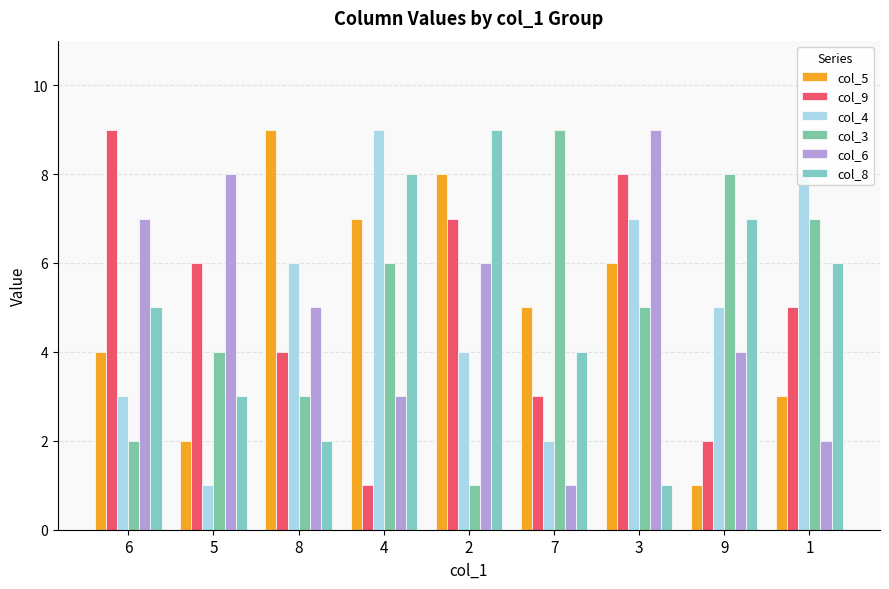

Which category has the lowest value in the col_3 series?

2